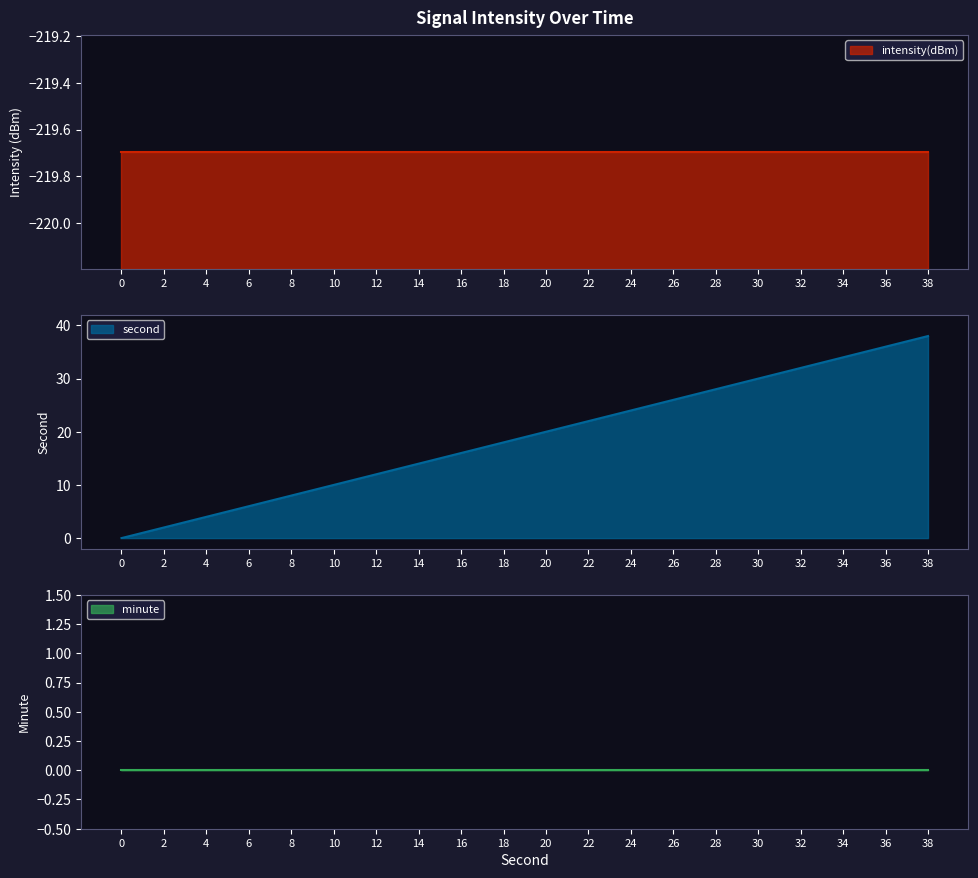

True or false: second has a value of 36.0 at 36.

True